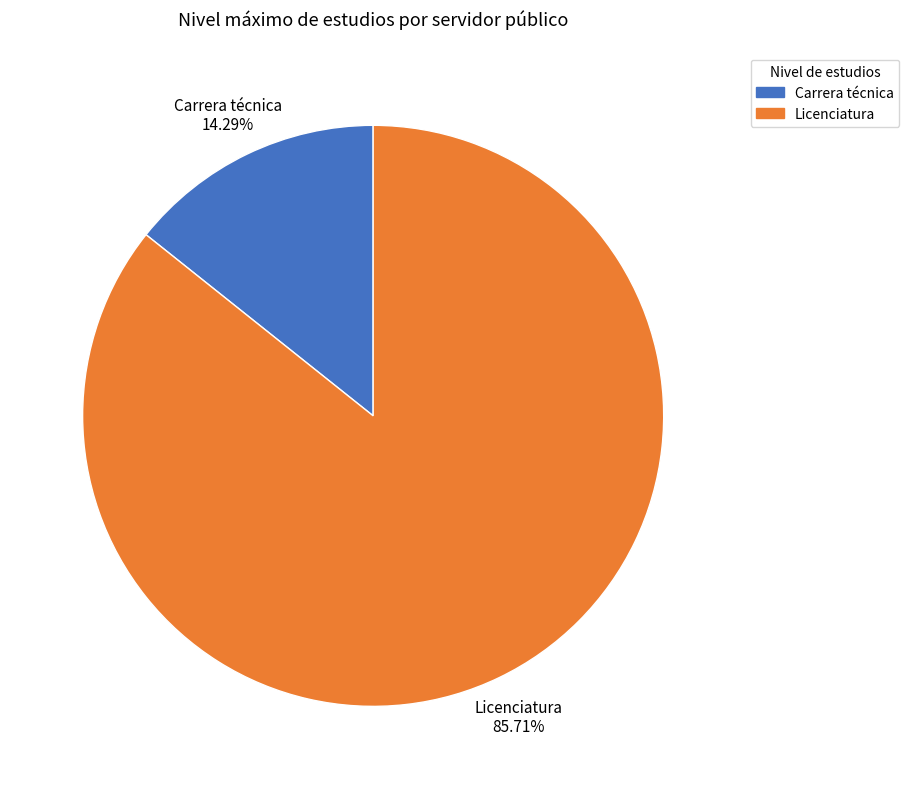

True or false: Licenciatura accounts for 30% of the total.

False